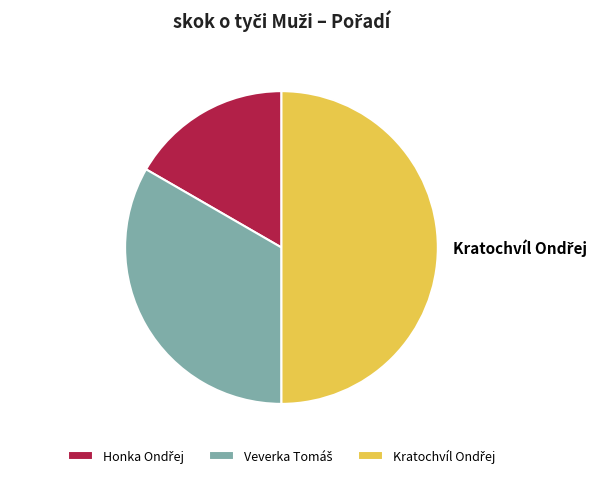

What is the smallest slice in the pie chart?

Honka Ondřej